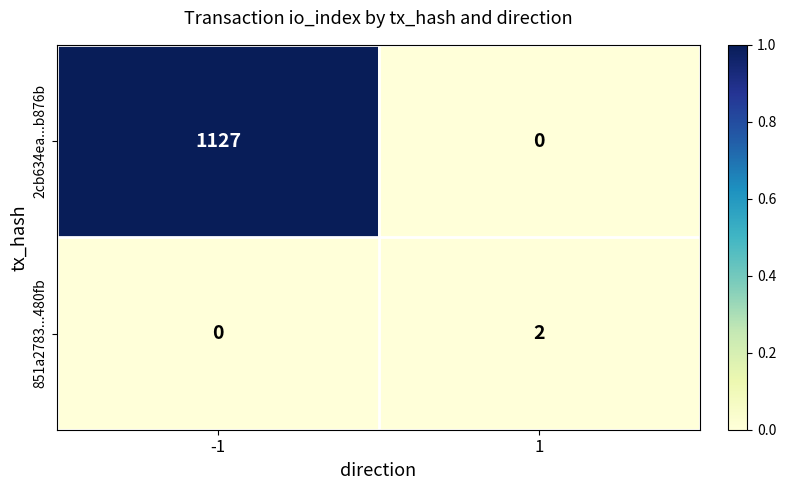

What is the maximum value shown in the chart?

1127